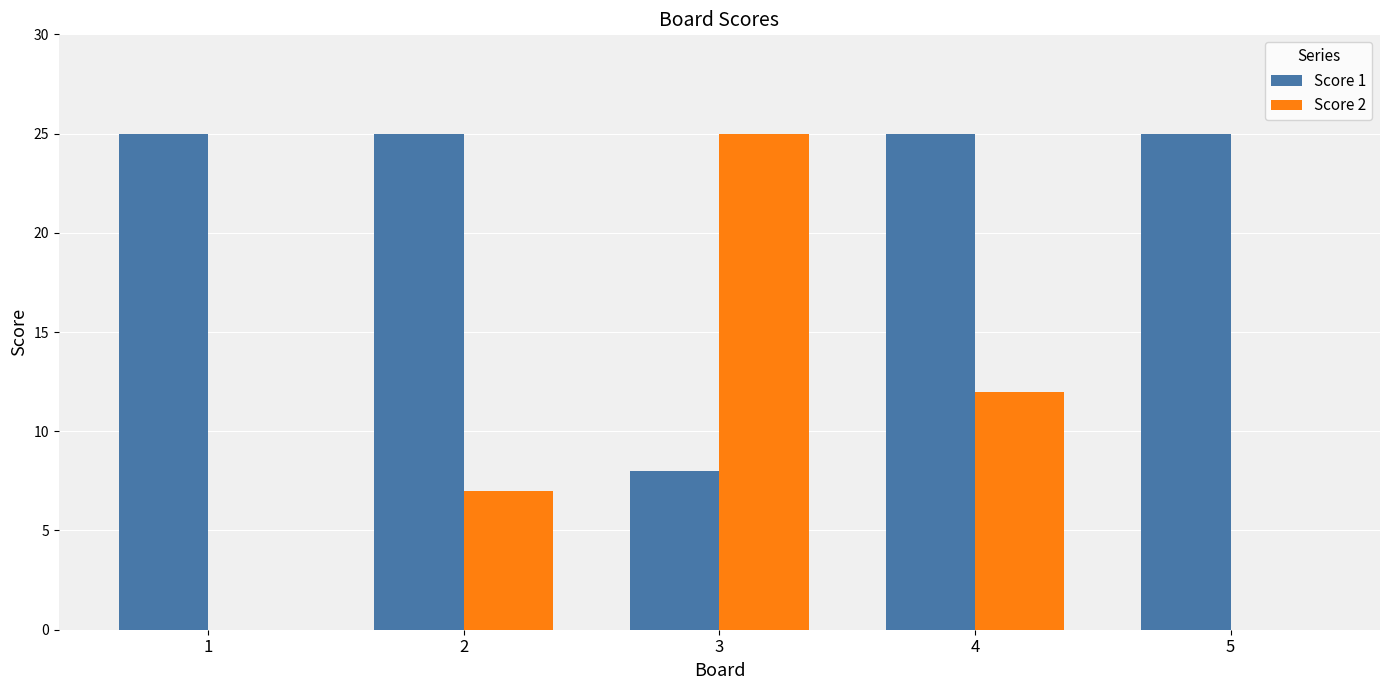

Reading left to right, extract all data points from this chart.

Score 1: 1=25	2=25	3=8	4=25	5=25
Score 2: 1=0	2=7	3=25	4=12	5=0